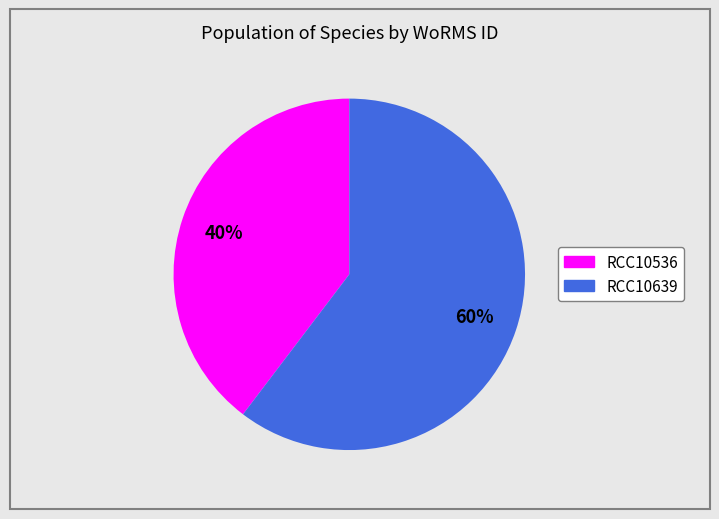

To the nearest percent, what is the average slice percentage?

50%